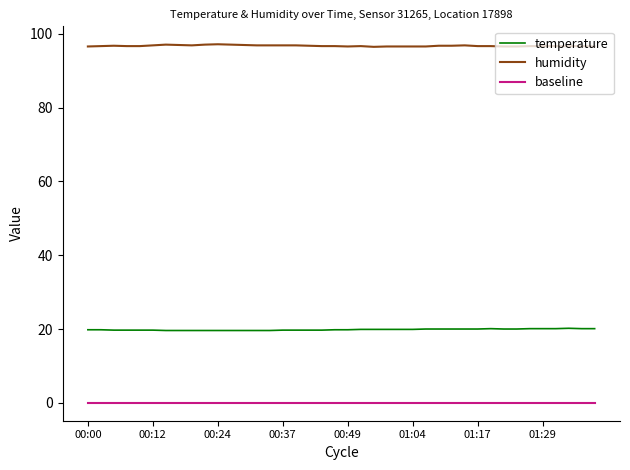

True or false: temperature and baseline intersect in this chart.

False